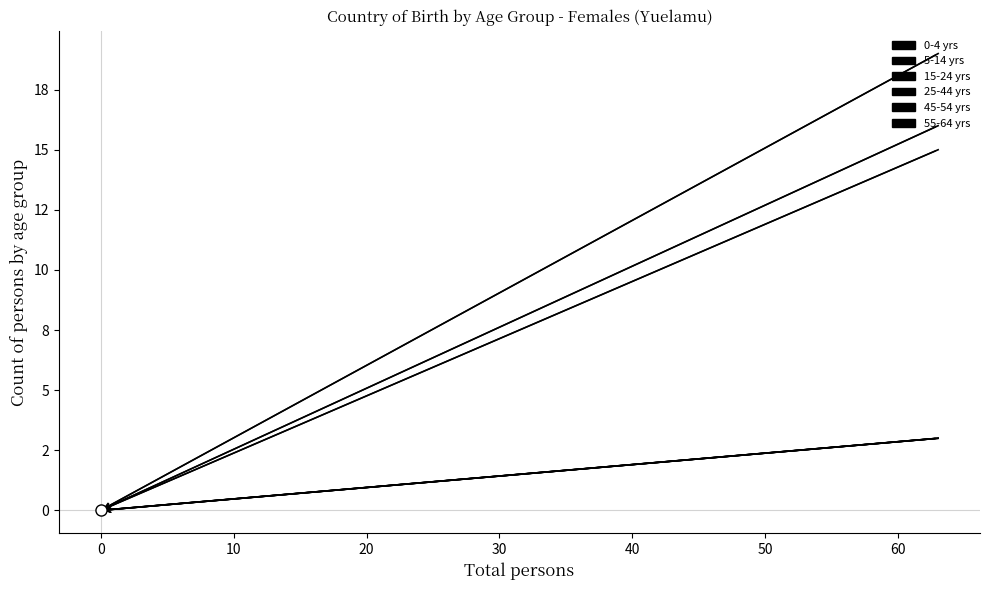

Which series changed the most between 30 and 11?

0-4 yrs